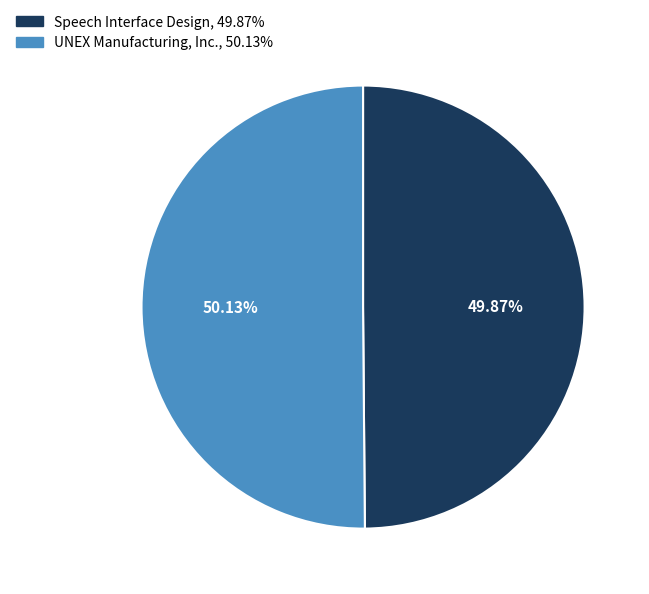

Approximately how many times larger is the value at Speech Interface Design compared to UNEX Manufacturing, Inc.?

1.0